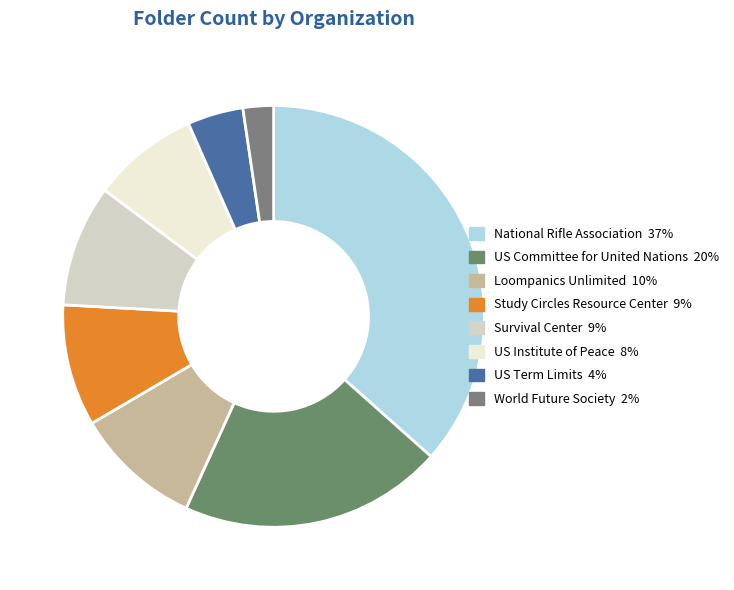

Between Loompanics Unlimited and National Rifle Association, which is larger?

National Rifle Association